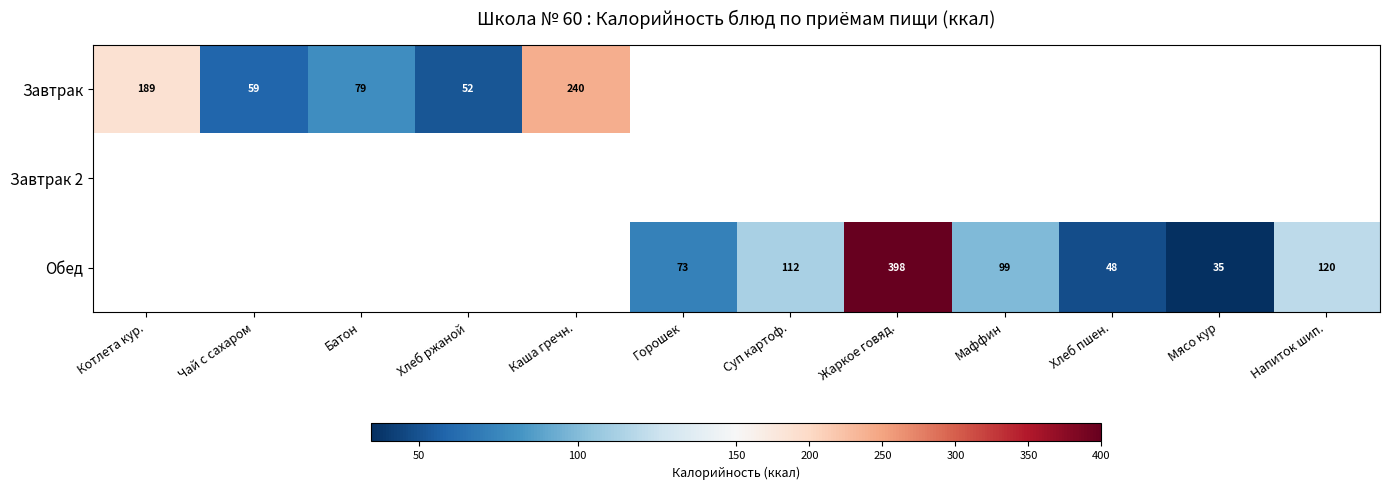

True or false: Обед has a value of 50 at Маффин.

False